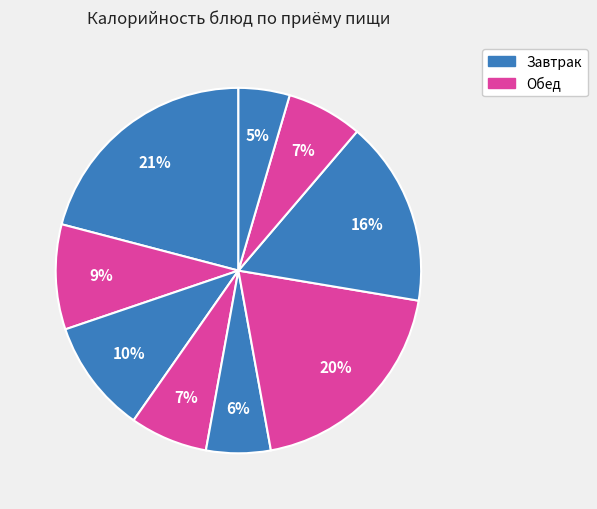

Count the number of slices in the pie.

9